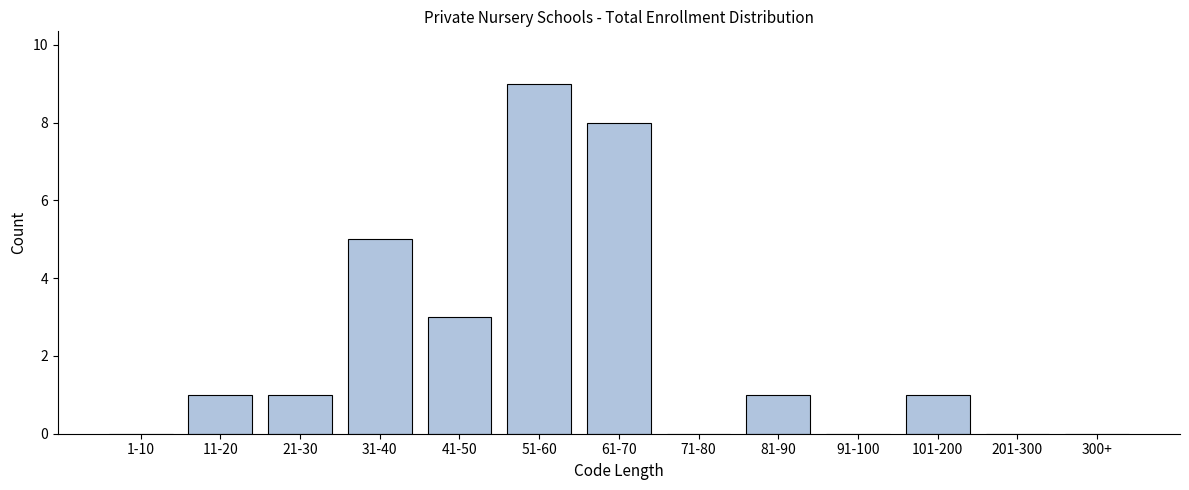

Reading left to right, what are all the values shown in this chart?

1-10=0	11-20=1	21-30=1	31-40=5	41-50=3	51-60=9	61-70=8	71-80=0	81-90=1	91-100=0	101-200=1	201-300=0	300+=0